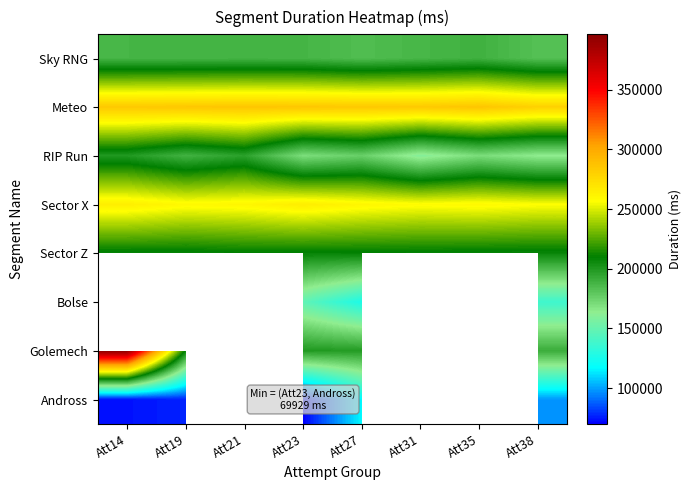

Is the value of Meteo at Att31 greater than the value of Bolse at Att31?

No